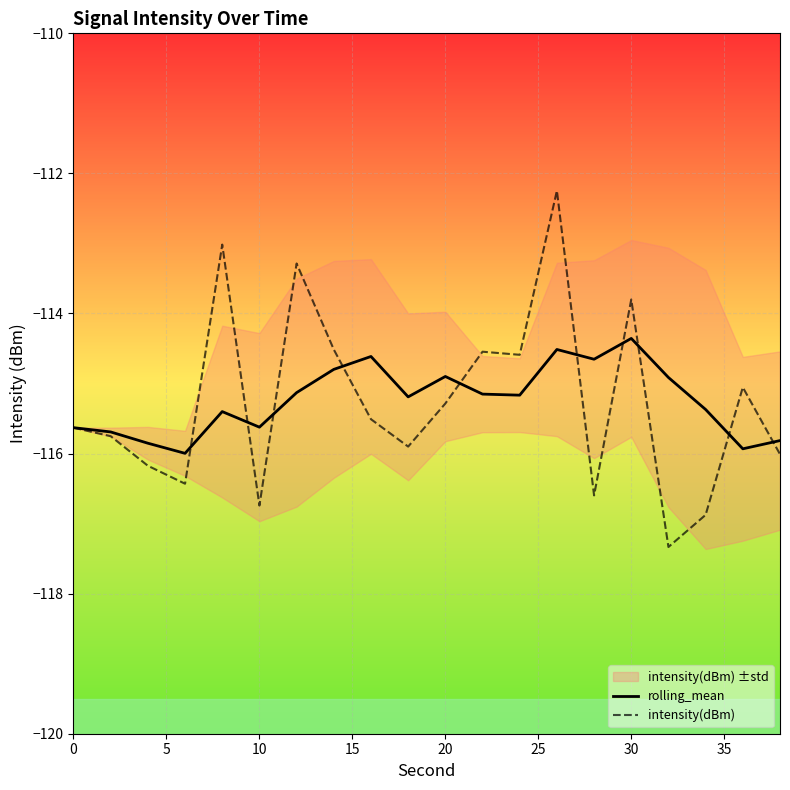

Where is intensity(dBm) nearest to the value -114?

30